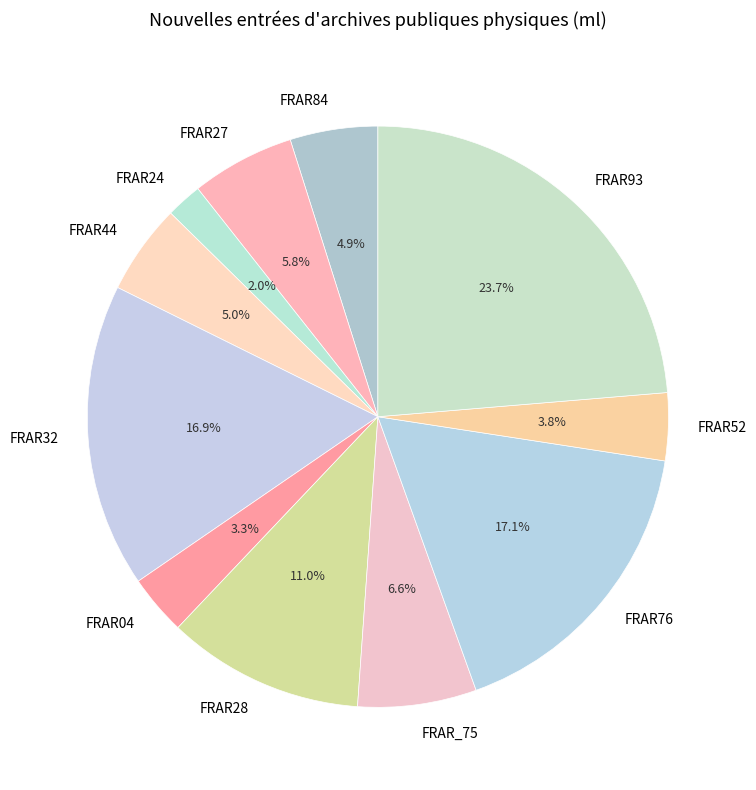

Between FRAR93 and FRAR84, which is larger?

FRAR93